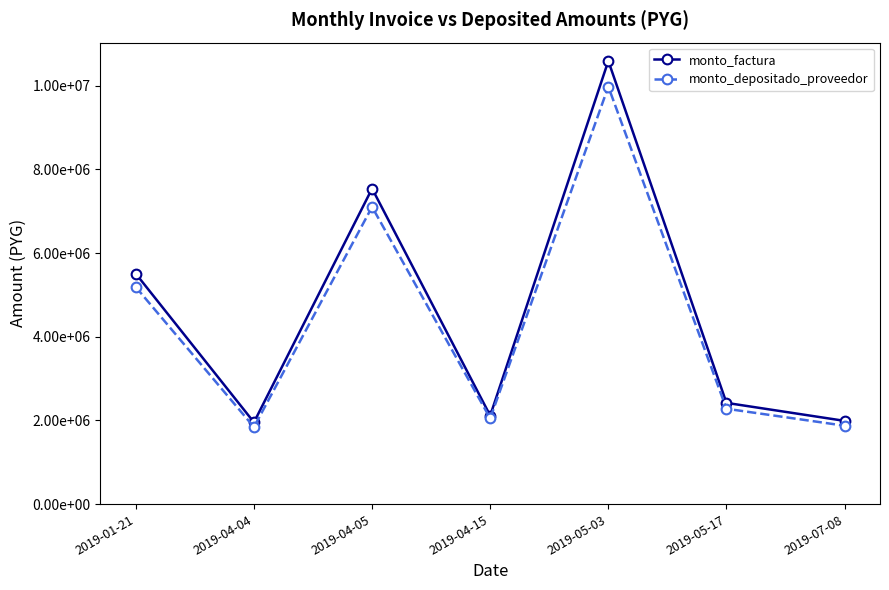

What are all the series names shown in the legend?

monto_factura, monto_depositado_proveedor